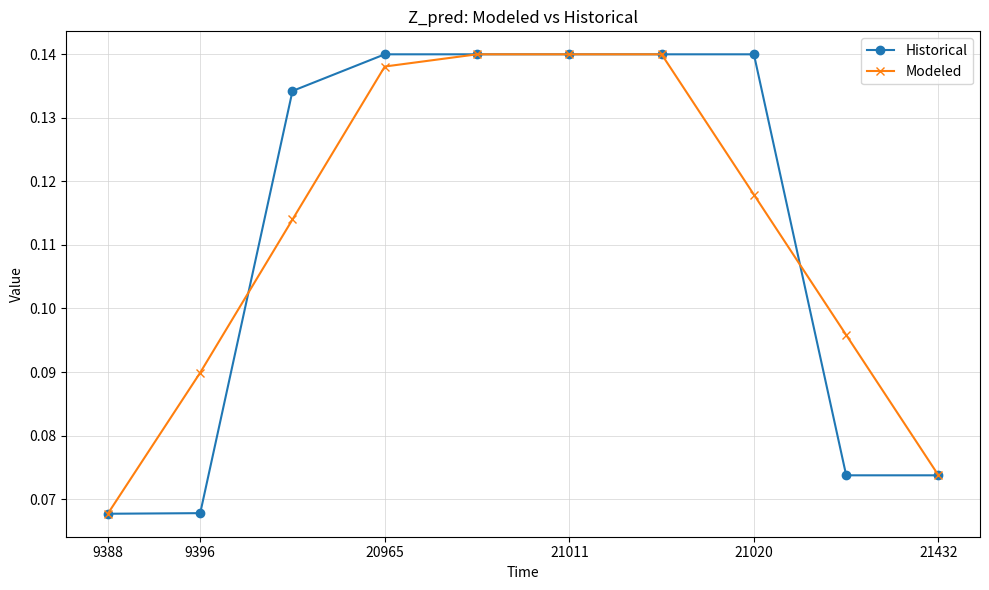

At how many categories does at least one series exceed 0?

10